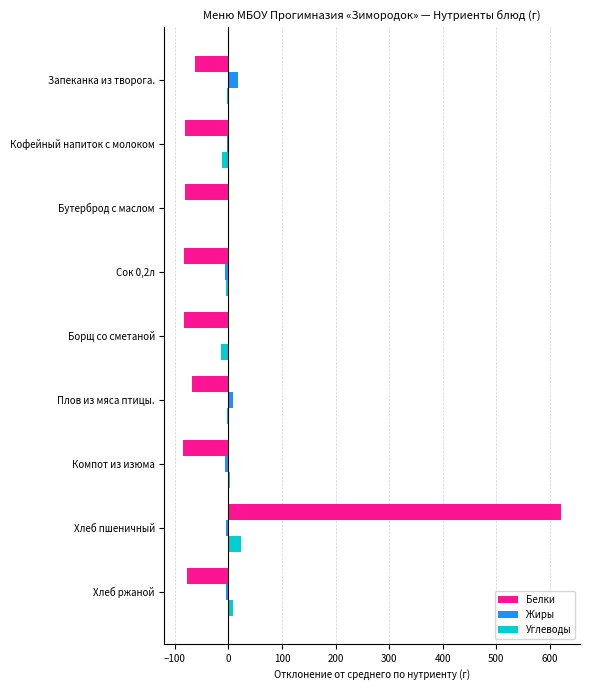

Is it true that Белки equals -100.5 at Запеканка из творога.?

False